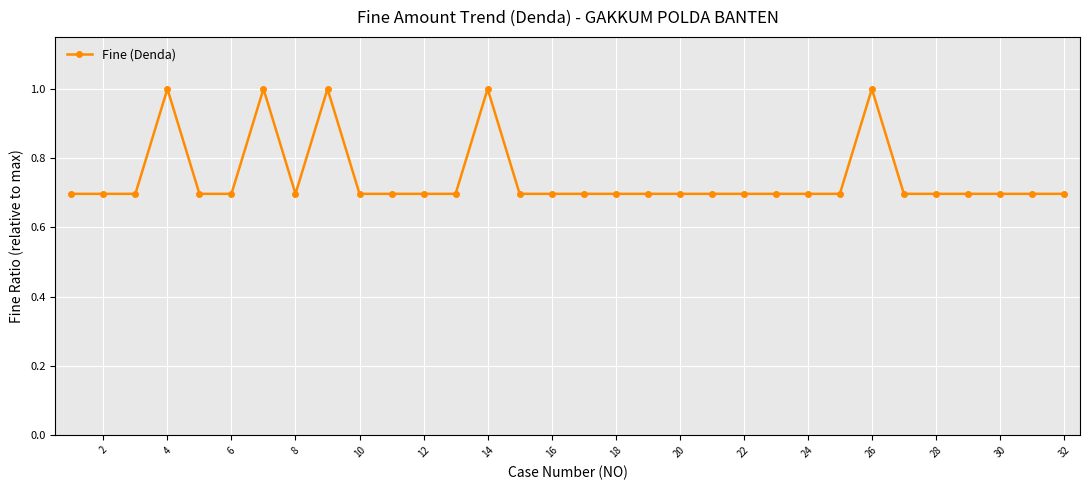

Reading left to right, transcribe all the data shown in this chart.

0.7	0.7	0.7	1.0	0.7	0.7	1.0	0.7	1.0	0.7	0.7	0.7	0.7	1.0	0.7	0.7	0.7	0.7	0.7	0.7	0.7	0.7	0.7	0.7	0.7	1.0	0.7	0.7	0.7	0.7	0.7	0.7